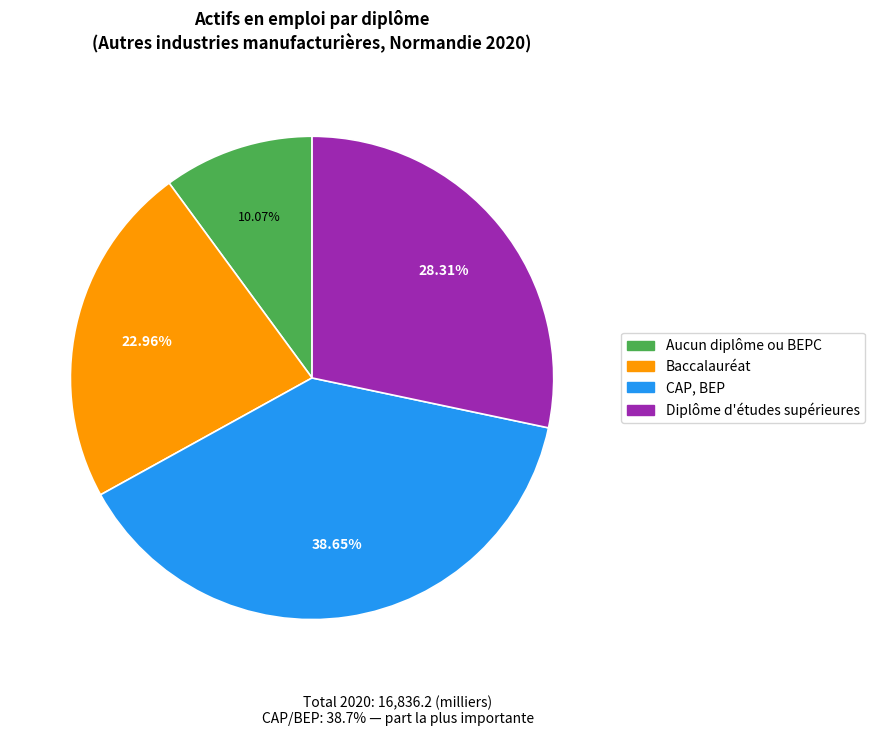

Which slice is the largest?

CAP, BEP